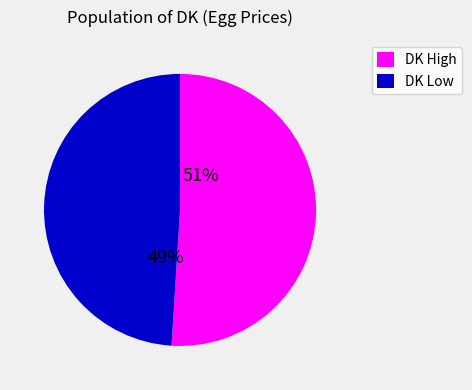

Count the number of slices in the pie.

2